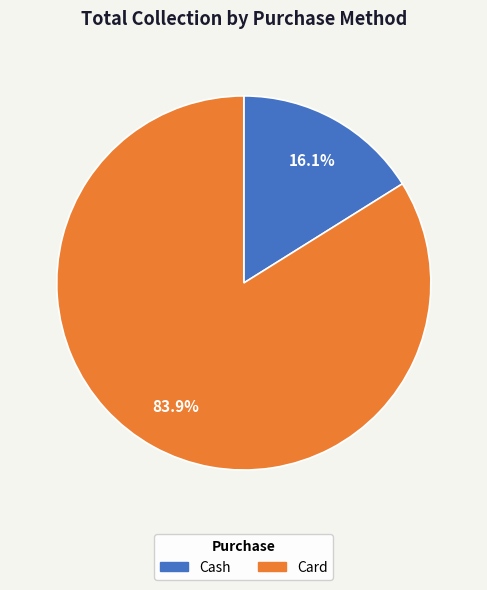

How much of the chart is everything except Card?

16.1%